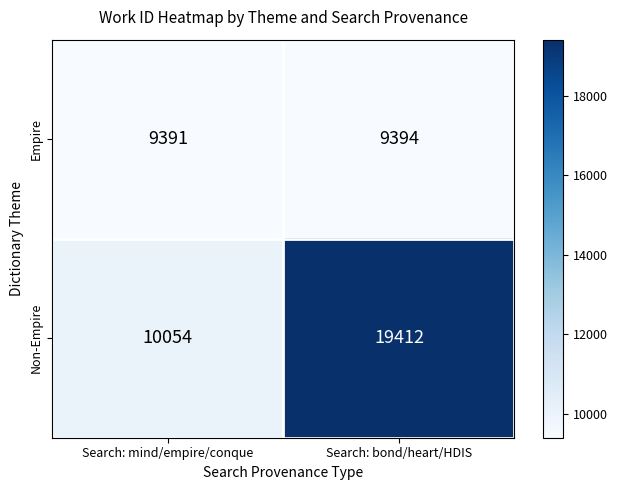

How many distinct data groups are displayed?

2